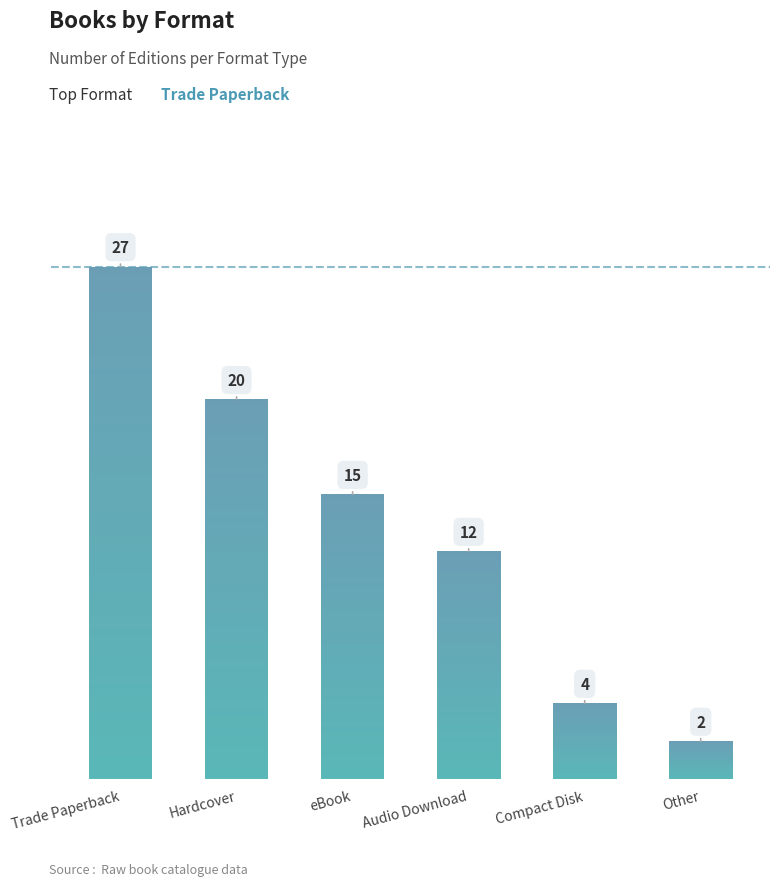

The chart shows a value of 4 at Compact Disk. True or false?

True